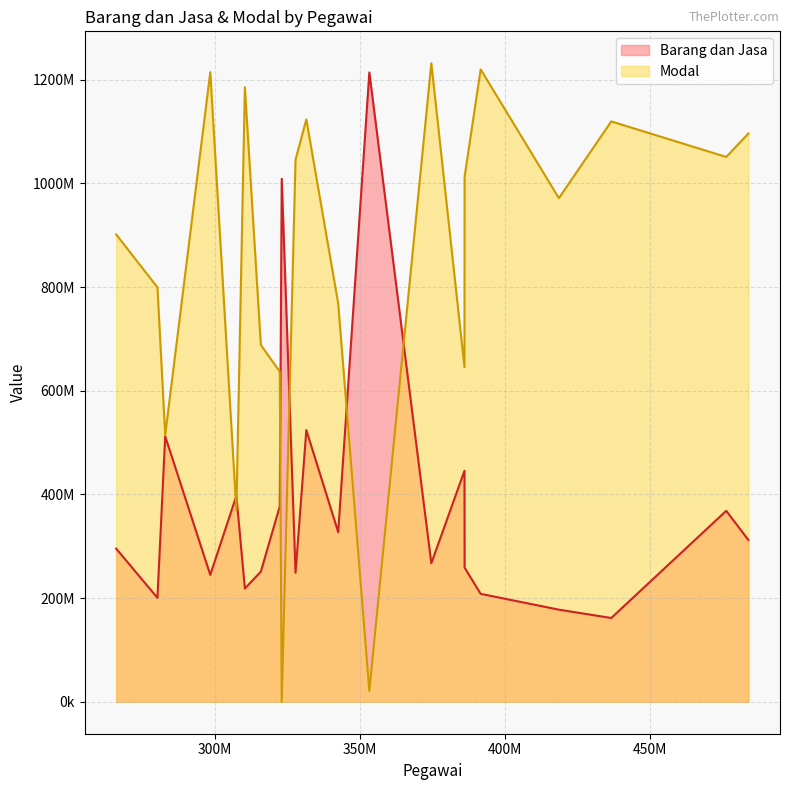

At how many categories does at least one series exceed 275781322?

21